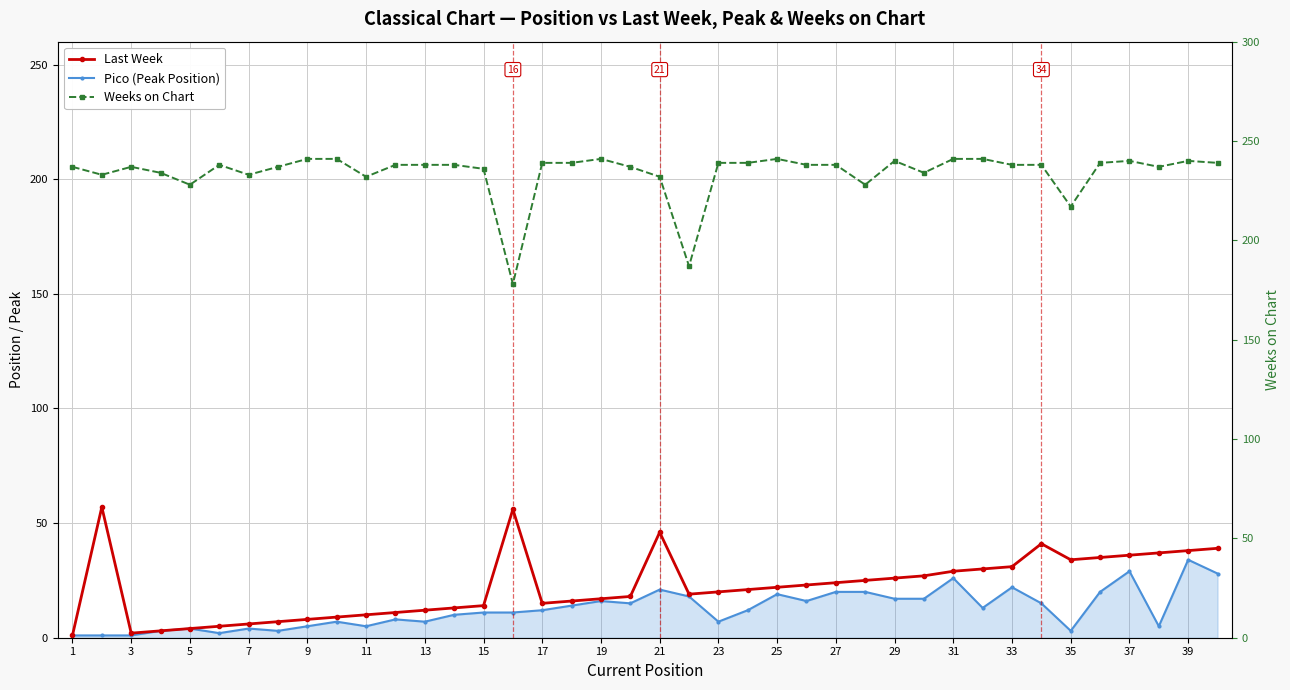

At how many categories does at least one series exceed 209?

38